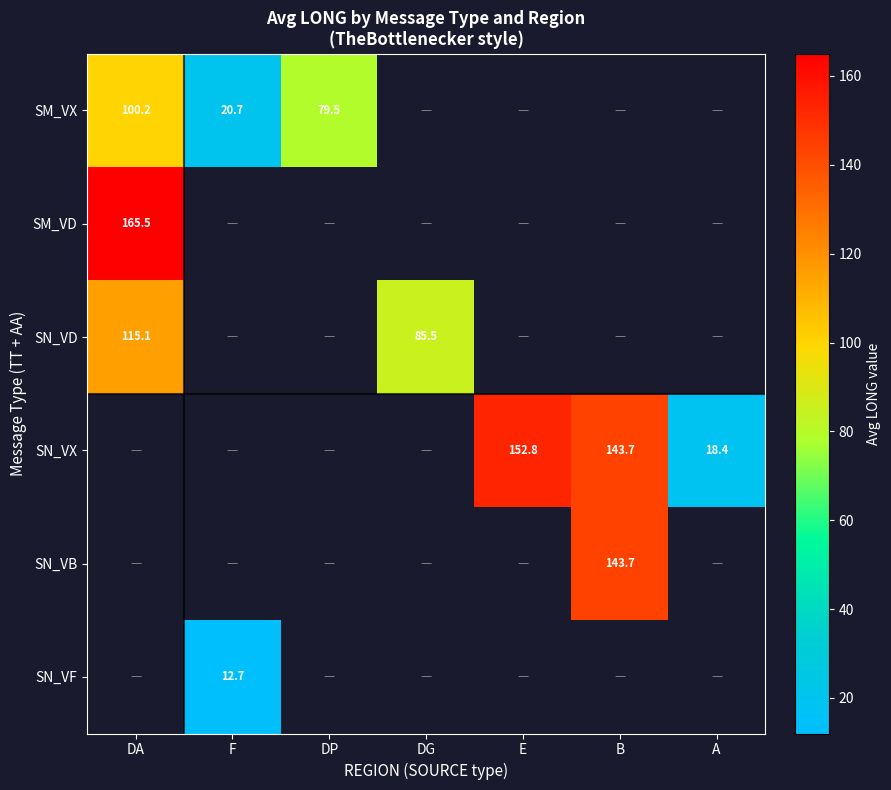

Is it true that SM_VX equals 159.6 at DA?

False